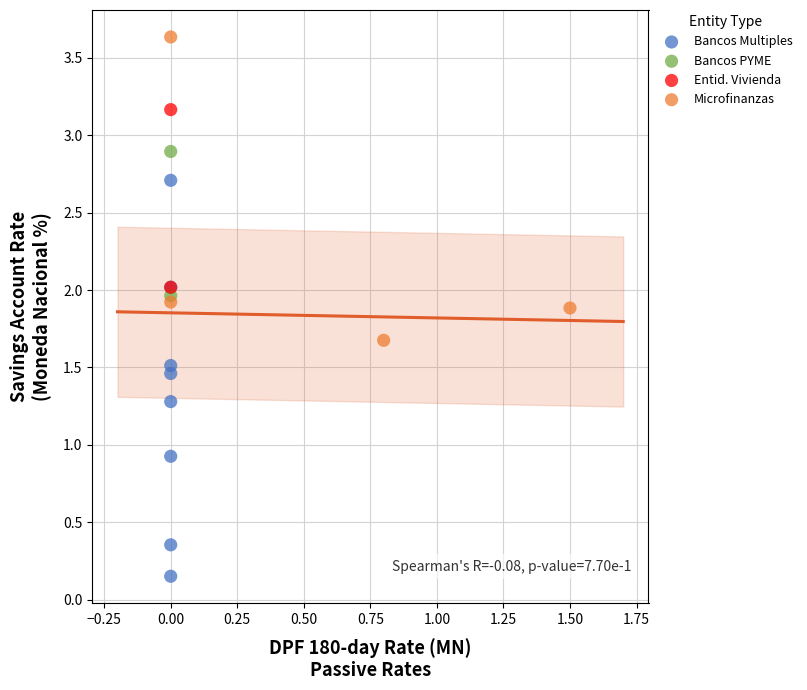

Which series reaches the minimum Y coordinate?

Bancos Multiples